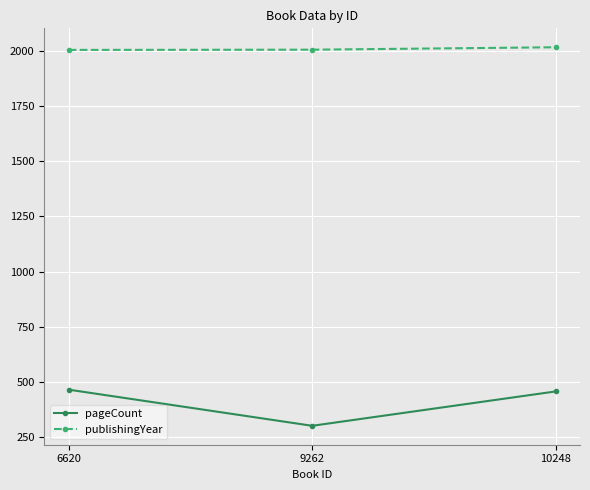

Which series has the widest spread of values?

pageCount